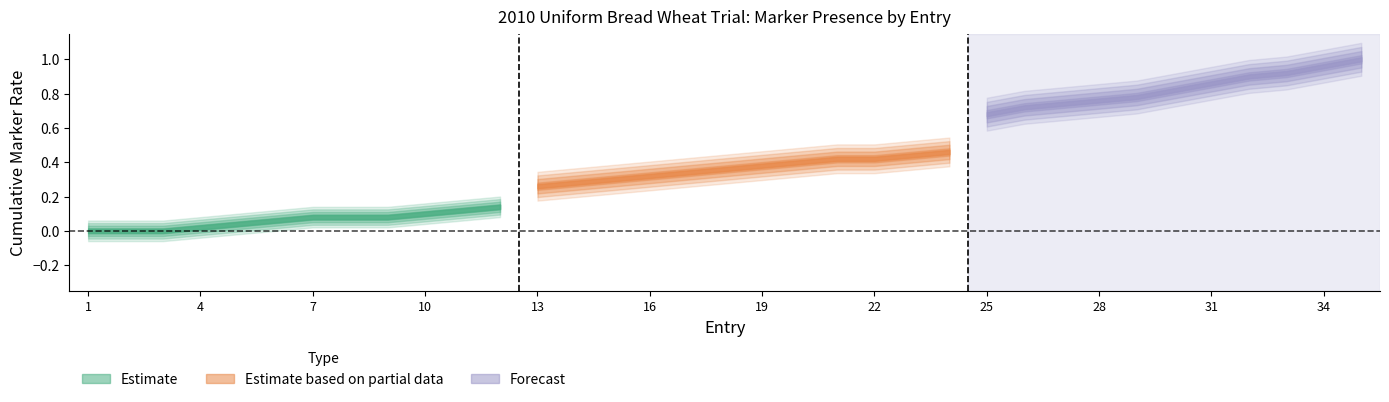

Which has a higher value, 29 or 20?

29